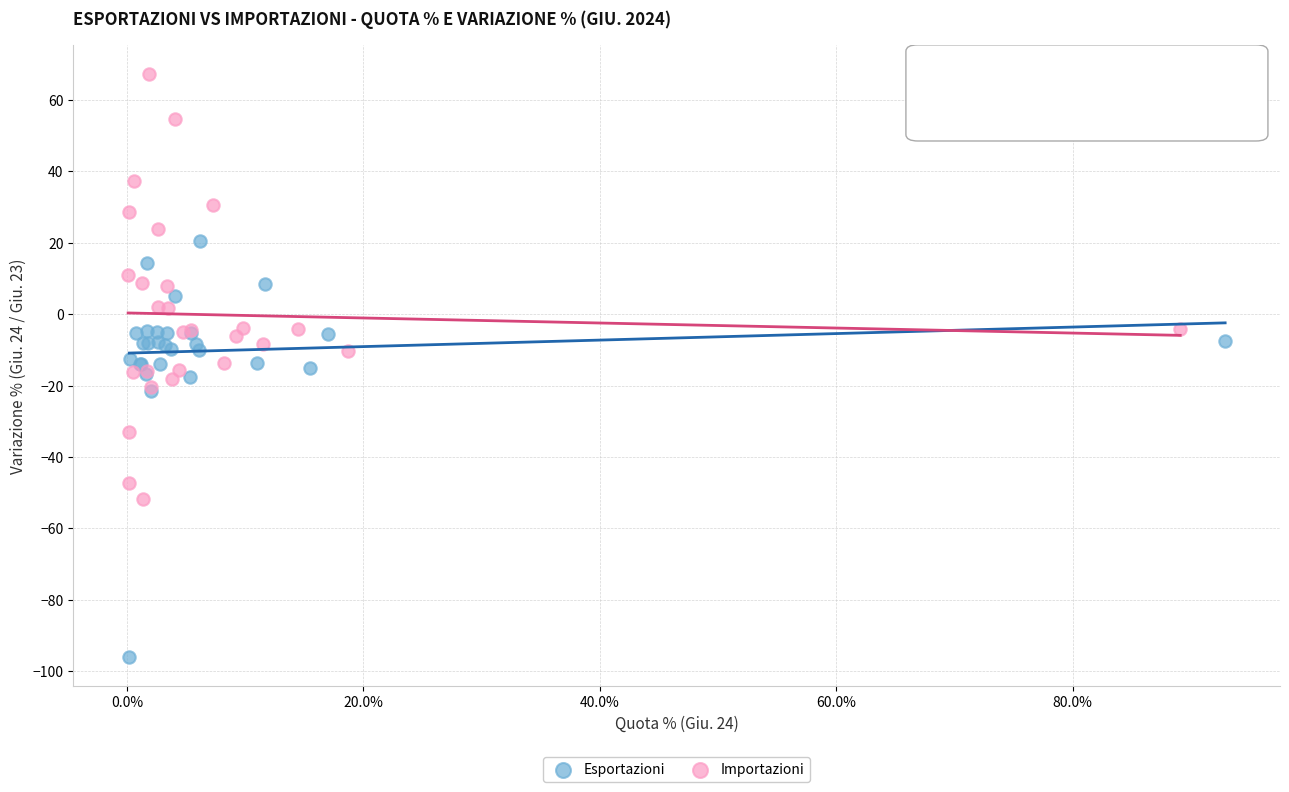

Which series contains the highest Y value?

Importazioni